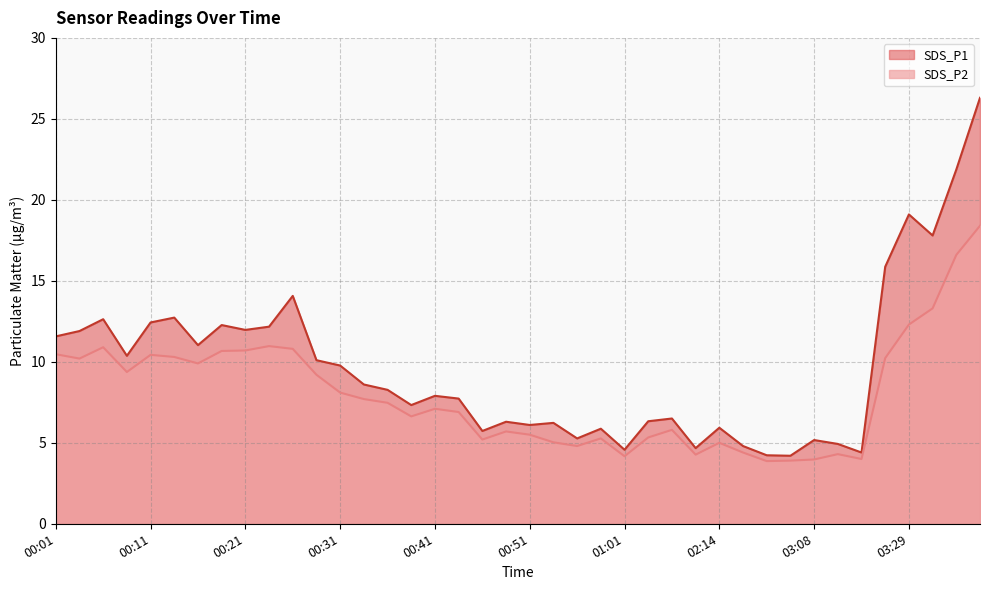

What is the total value across all series at 00:24?

23.1